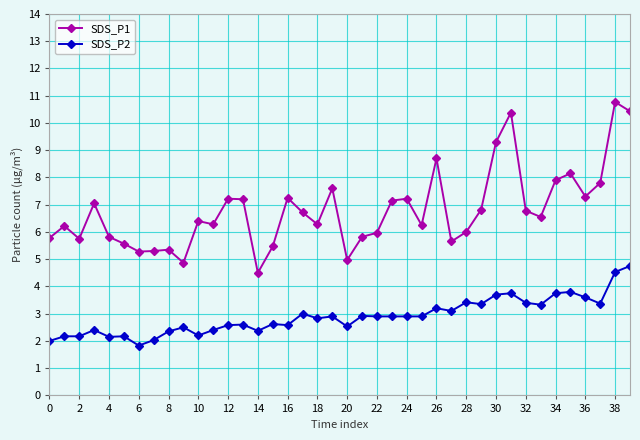

What is the greatest value displayed?

10.8